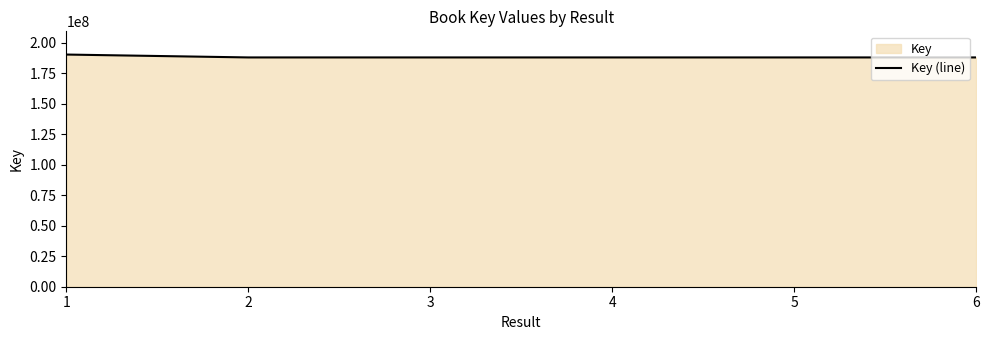

At which label is the value closest to 189020560?

3